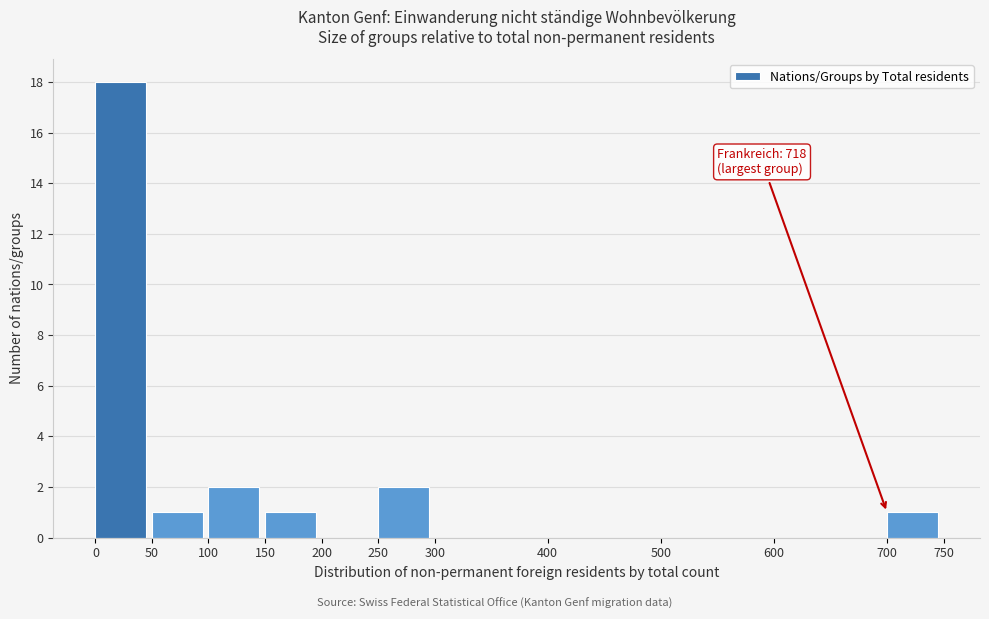

Over which range of the x-axis is the bar tallest?

0 to 50